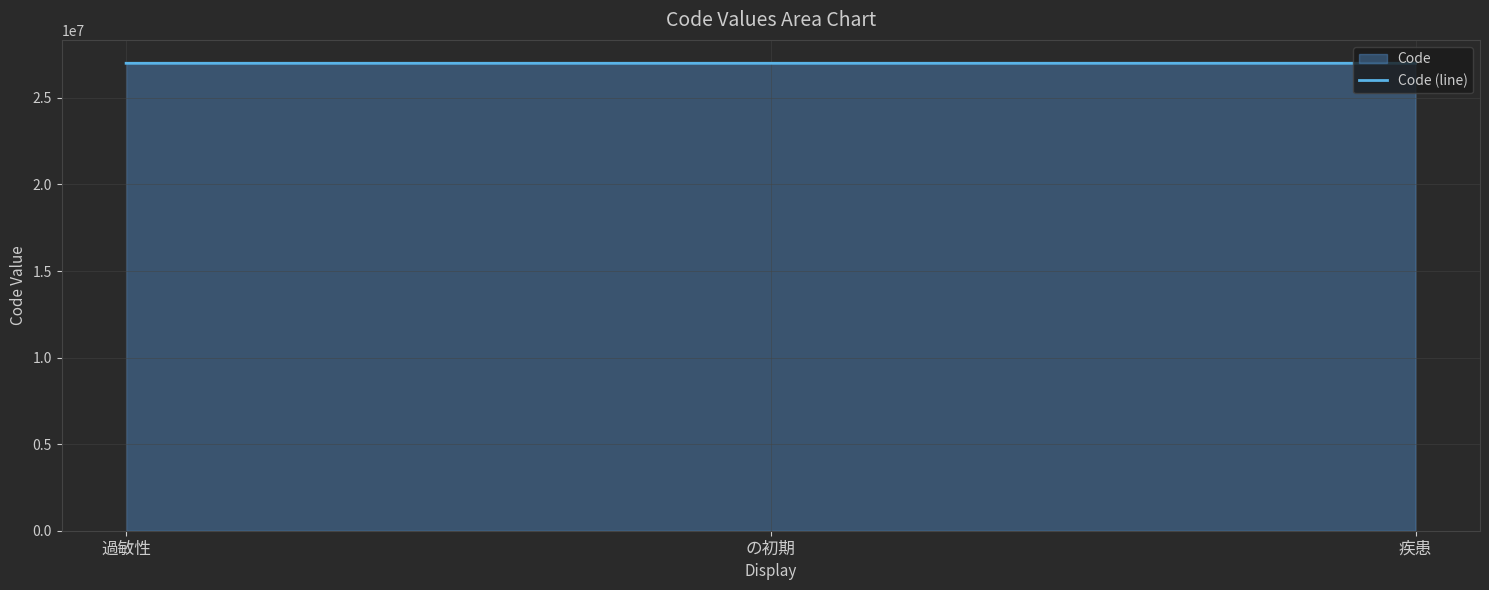

What is the sum of the values at 過敏性 and の初期?

54000294